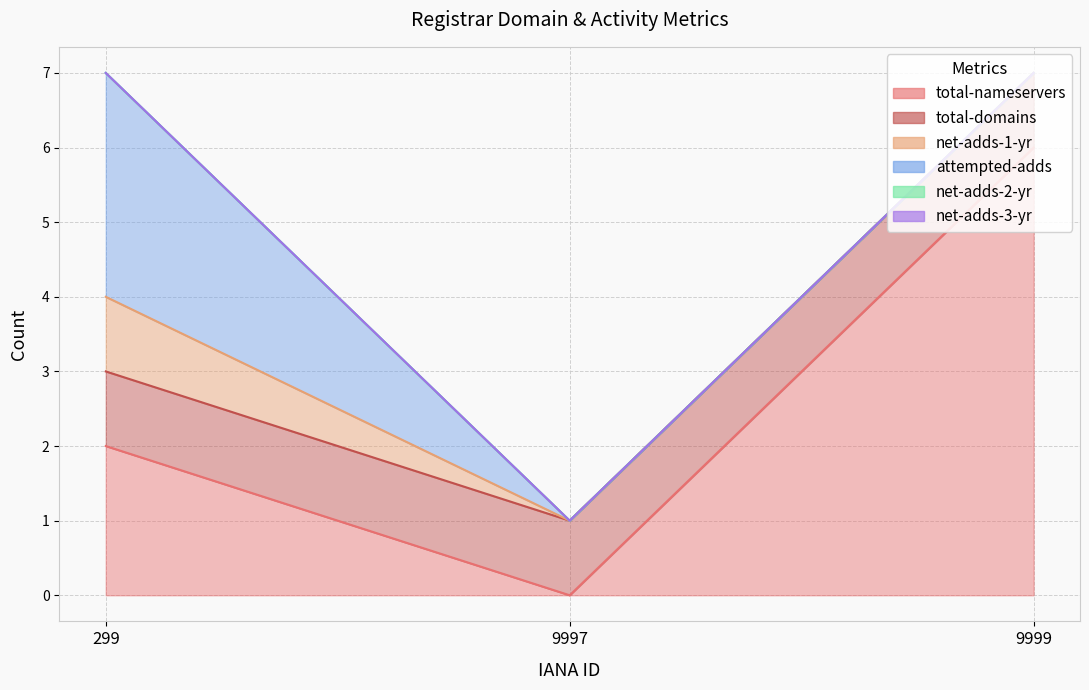

The value of total-nameservers at 9999 is 6. True or false?

True